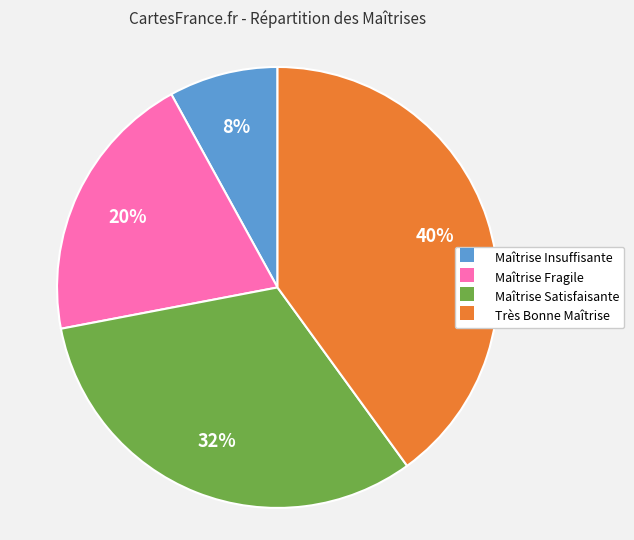

Which slice is the largest?

Très Bonne Maîtrise